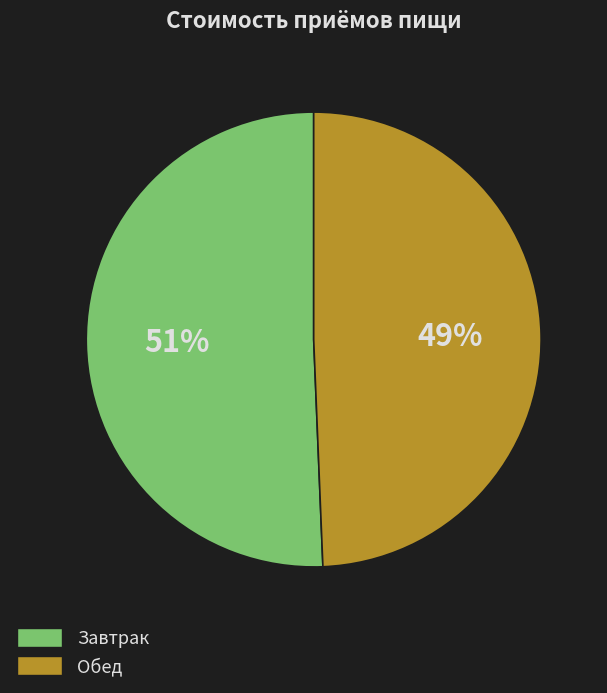

Which category has the smallest portion of the pie?

Обед